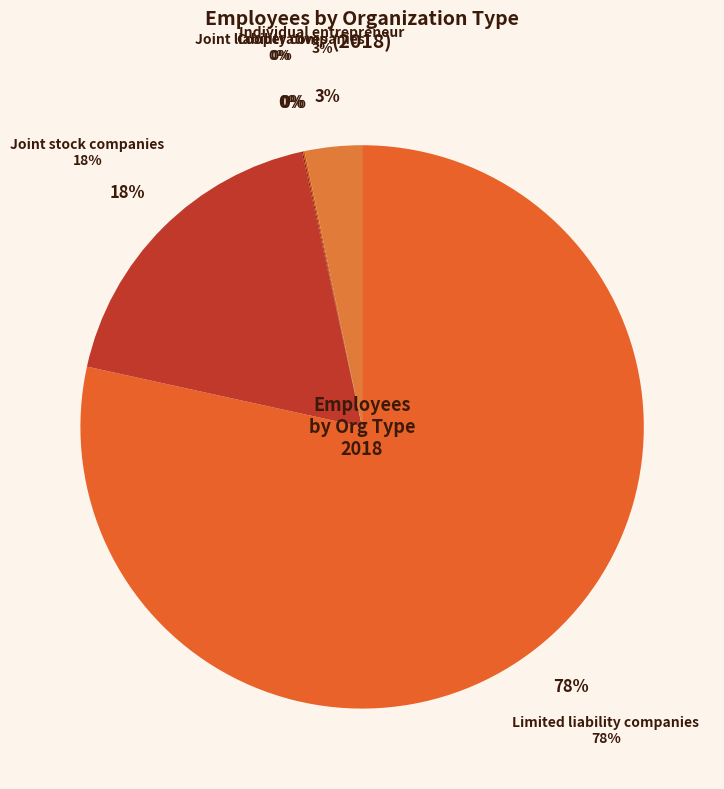

To the nearest percent, what is the average slice percentage?

20%